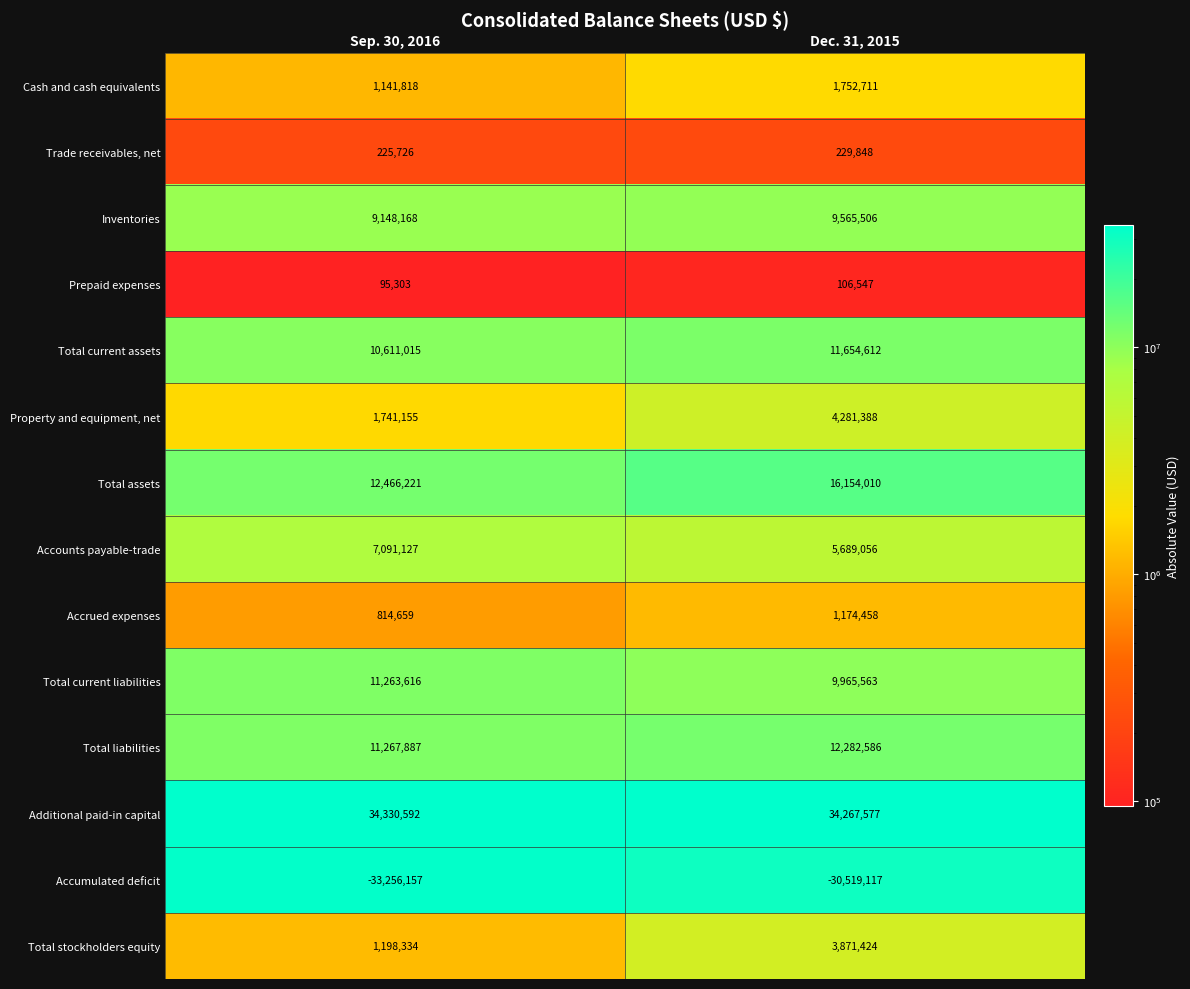

Which series changed the most between Sep. 30, 2016 and Dec. 31, 2015?

Total assets